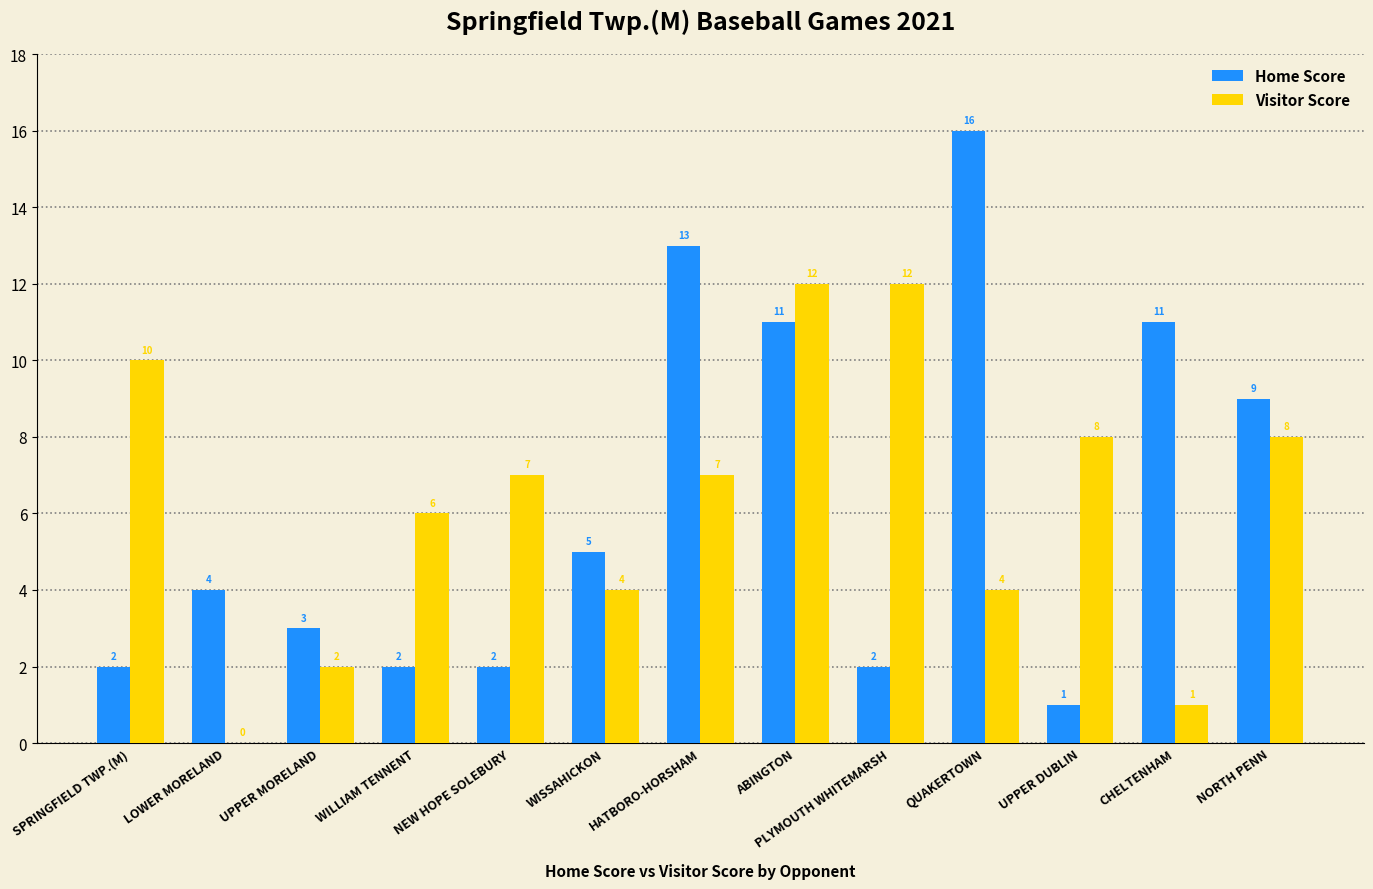

What is the sum of the Home Score values at WISSAHICKON and CHELTENHAM?

16